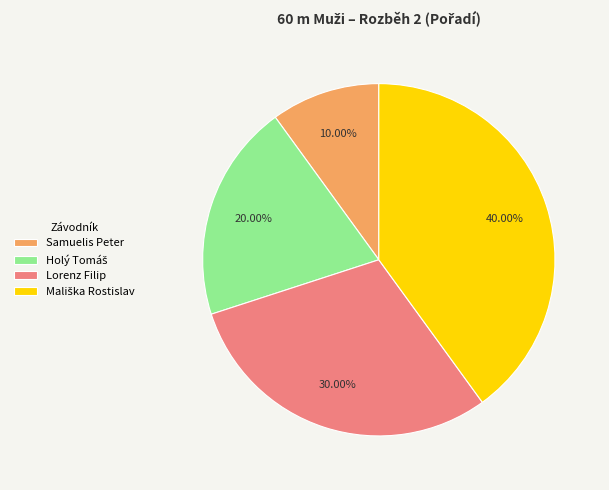

What portion of the pie excludes Lorenz Filip?

70.0%